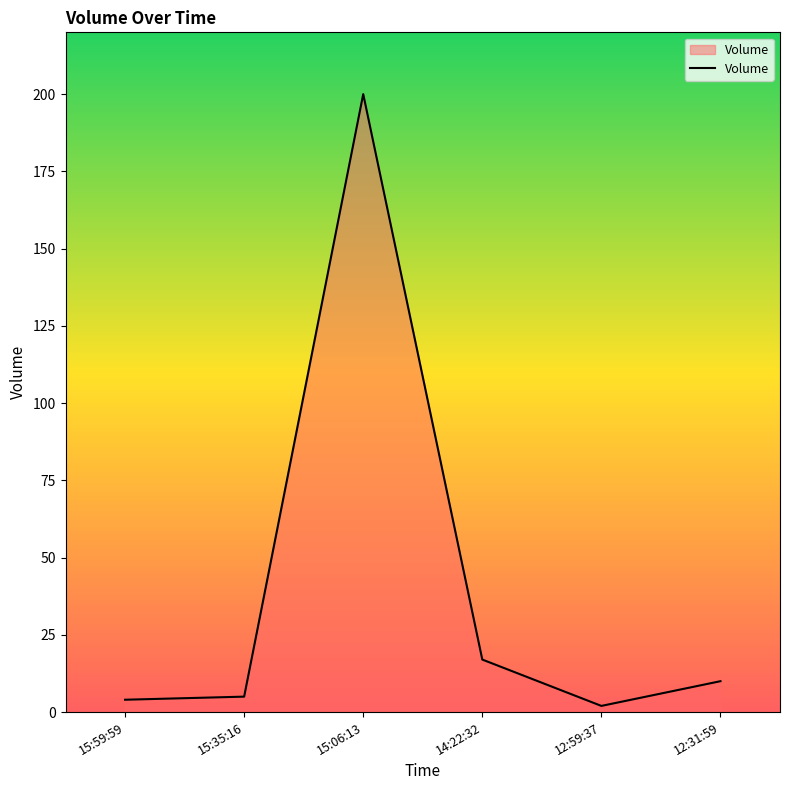

Is it true that the value at 14:22:32 is 17?

True